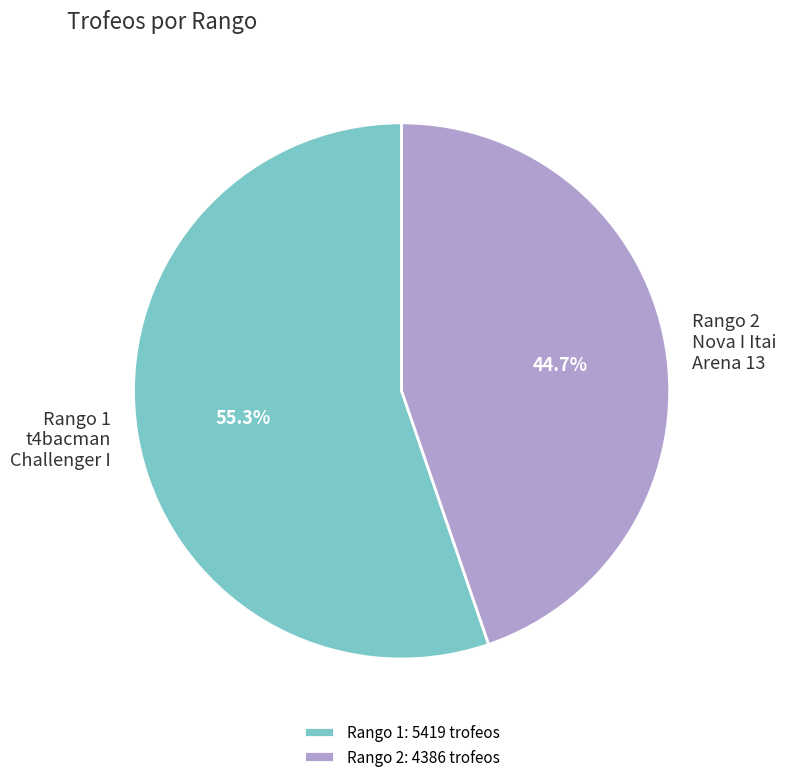

Combined, do Rango 2 and Rango 1 account for over 50%?

Yes